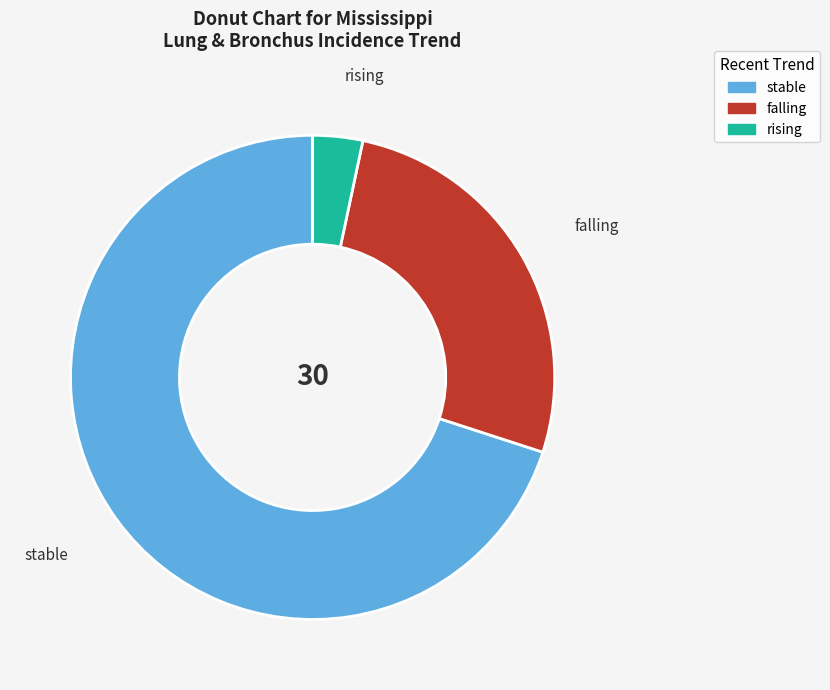

Is there a majority slice in this chart?

Yes